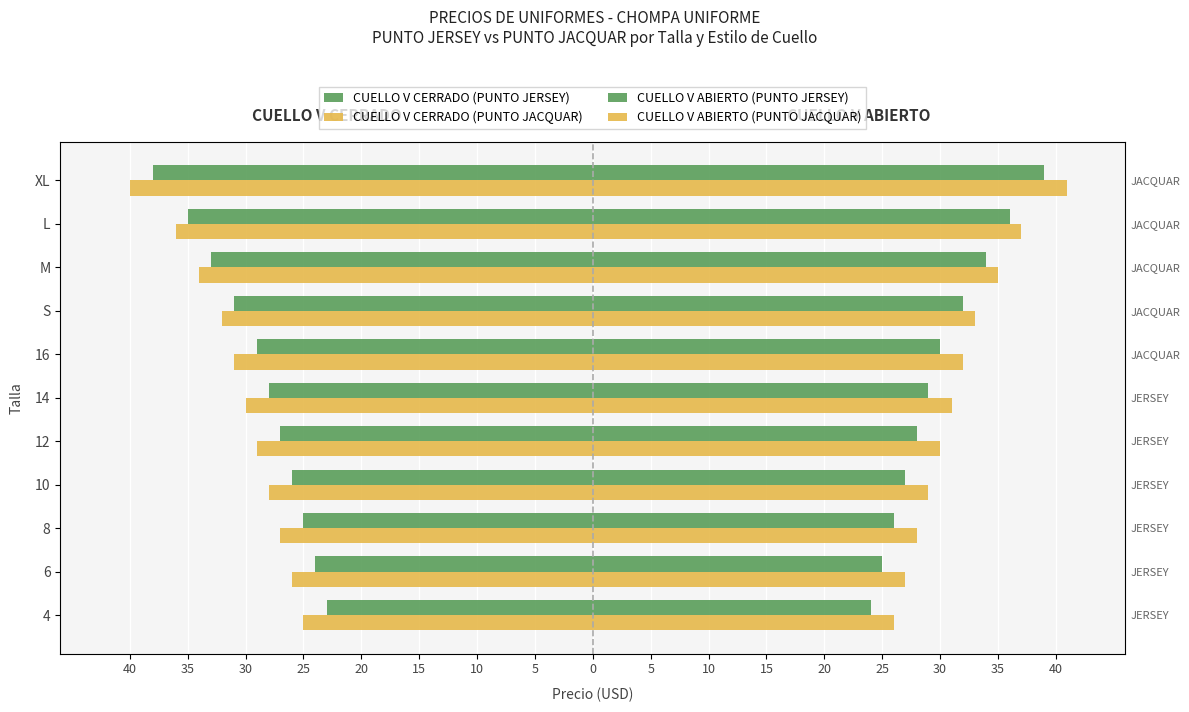

What is the greatest value displayed?

41